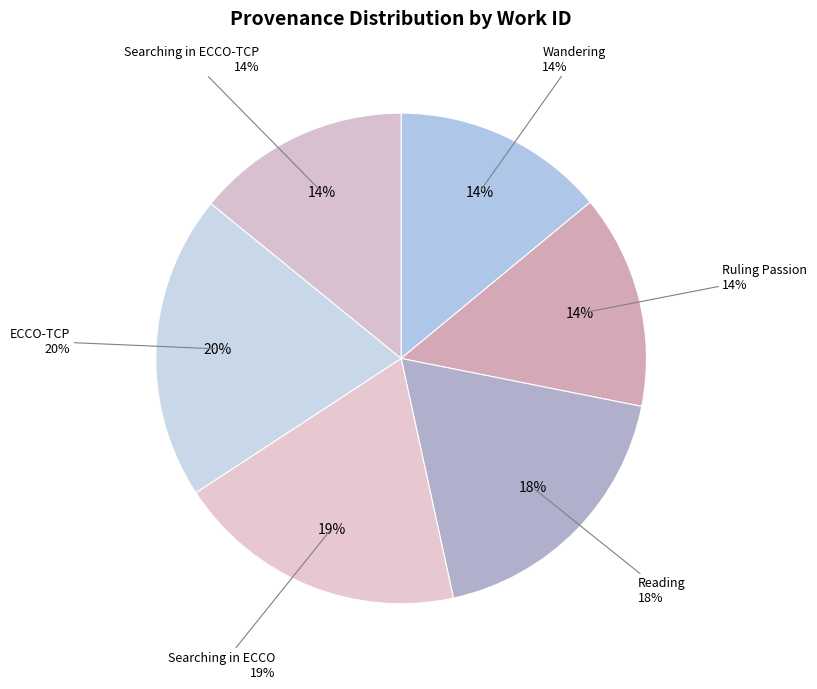

The Reading slice represents 18% of the pie. True or false?

True